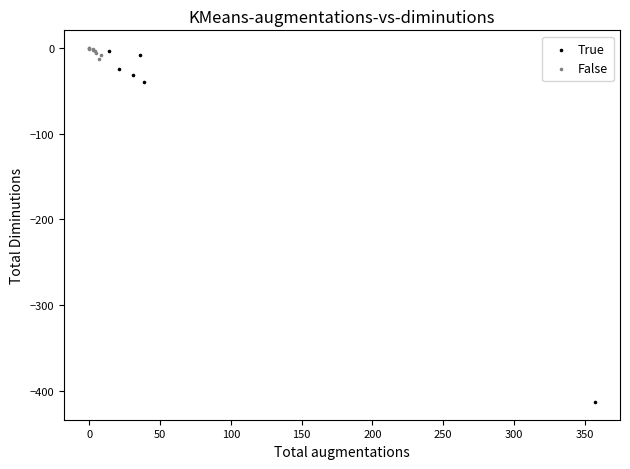

Which series reaches the maximum Y coordinate?

False